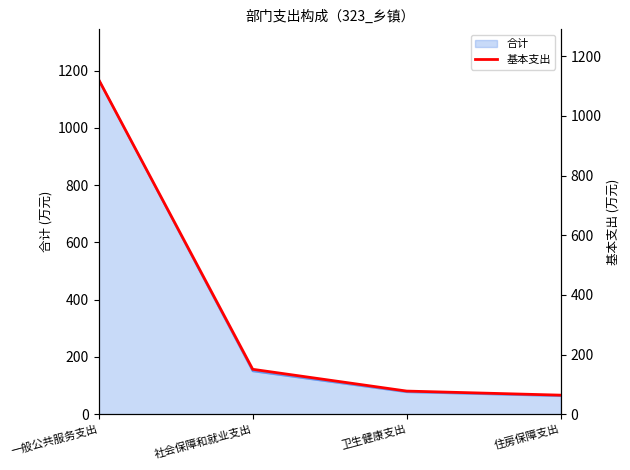

How many lines are shown in the chart?

1